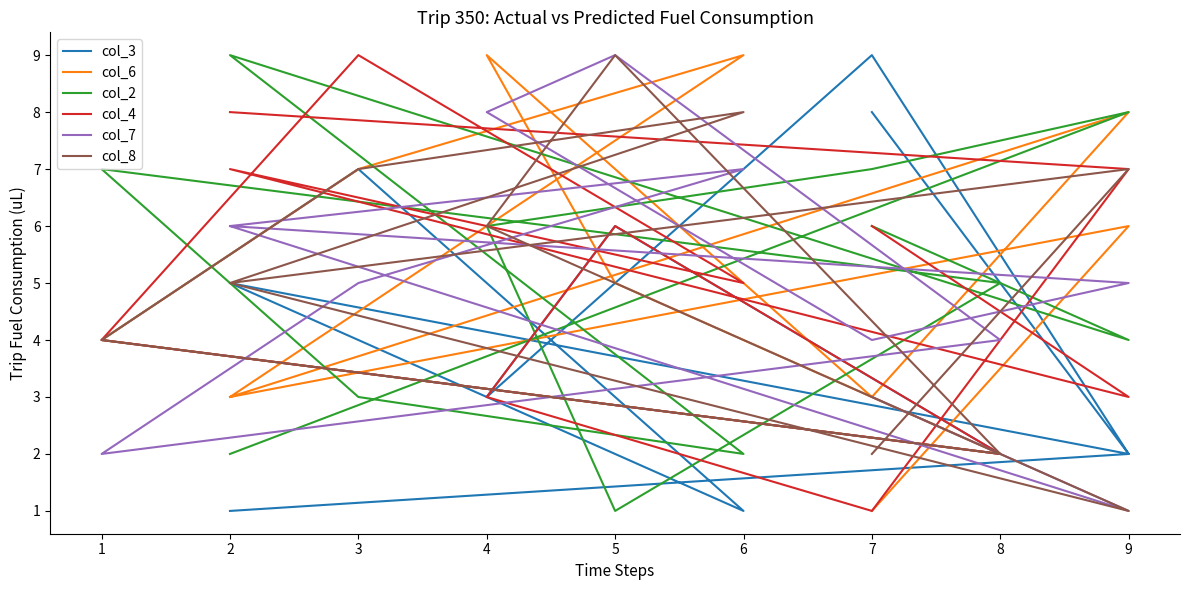

What are all the series names shown in the legend?

col_3, col_6, col_2, col_4, col_7, col_8